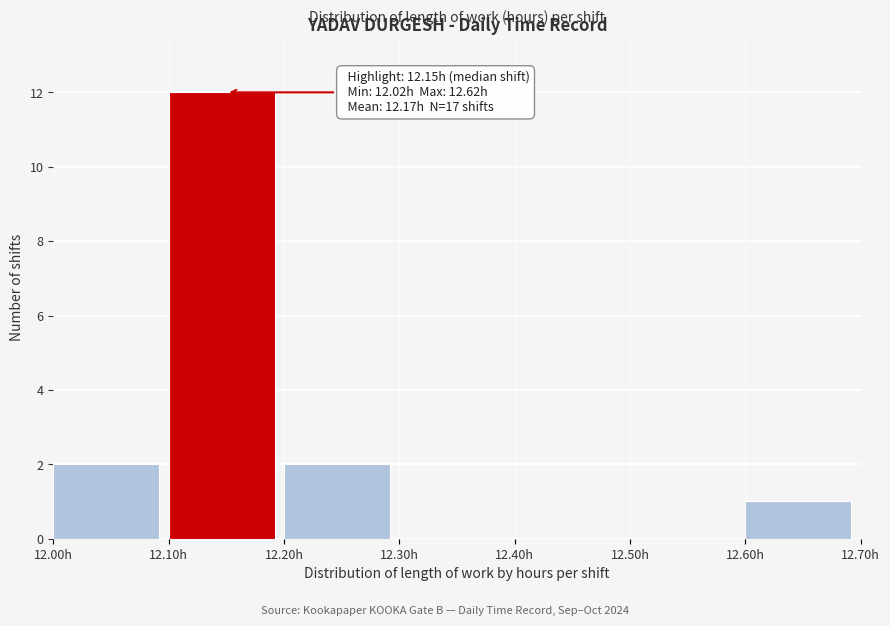

Over which range of the x-axis is the bar tallest?

12.1 to 12.2